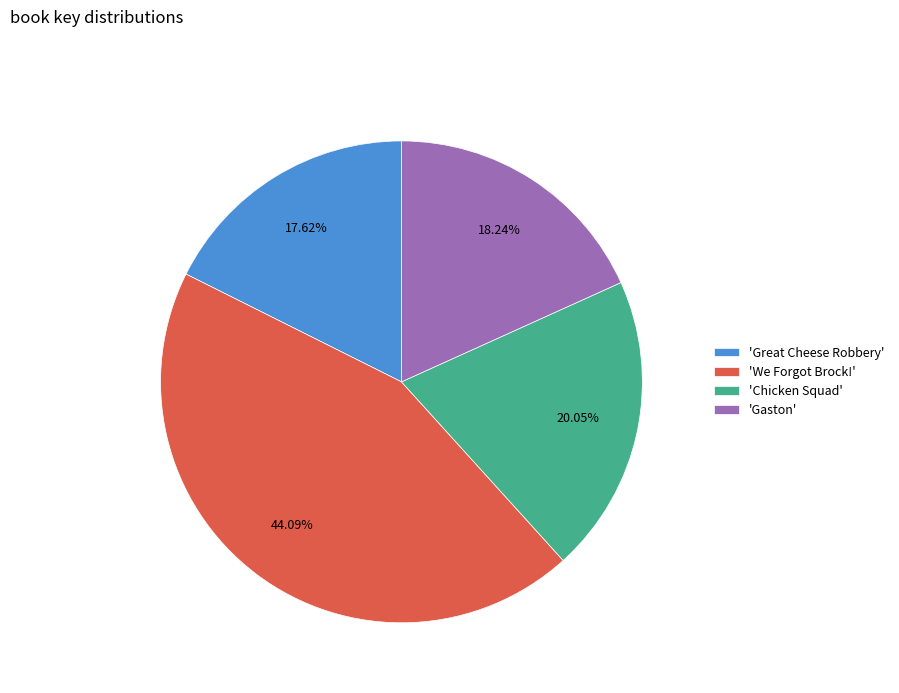

To the nearest percent, what is the difference between the largest and smallest slice percentages?

26%